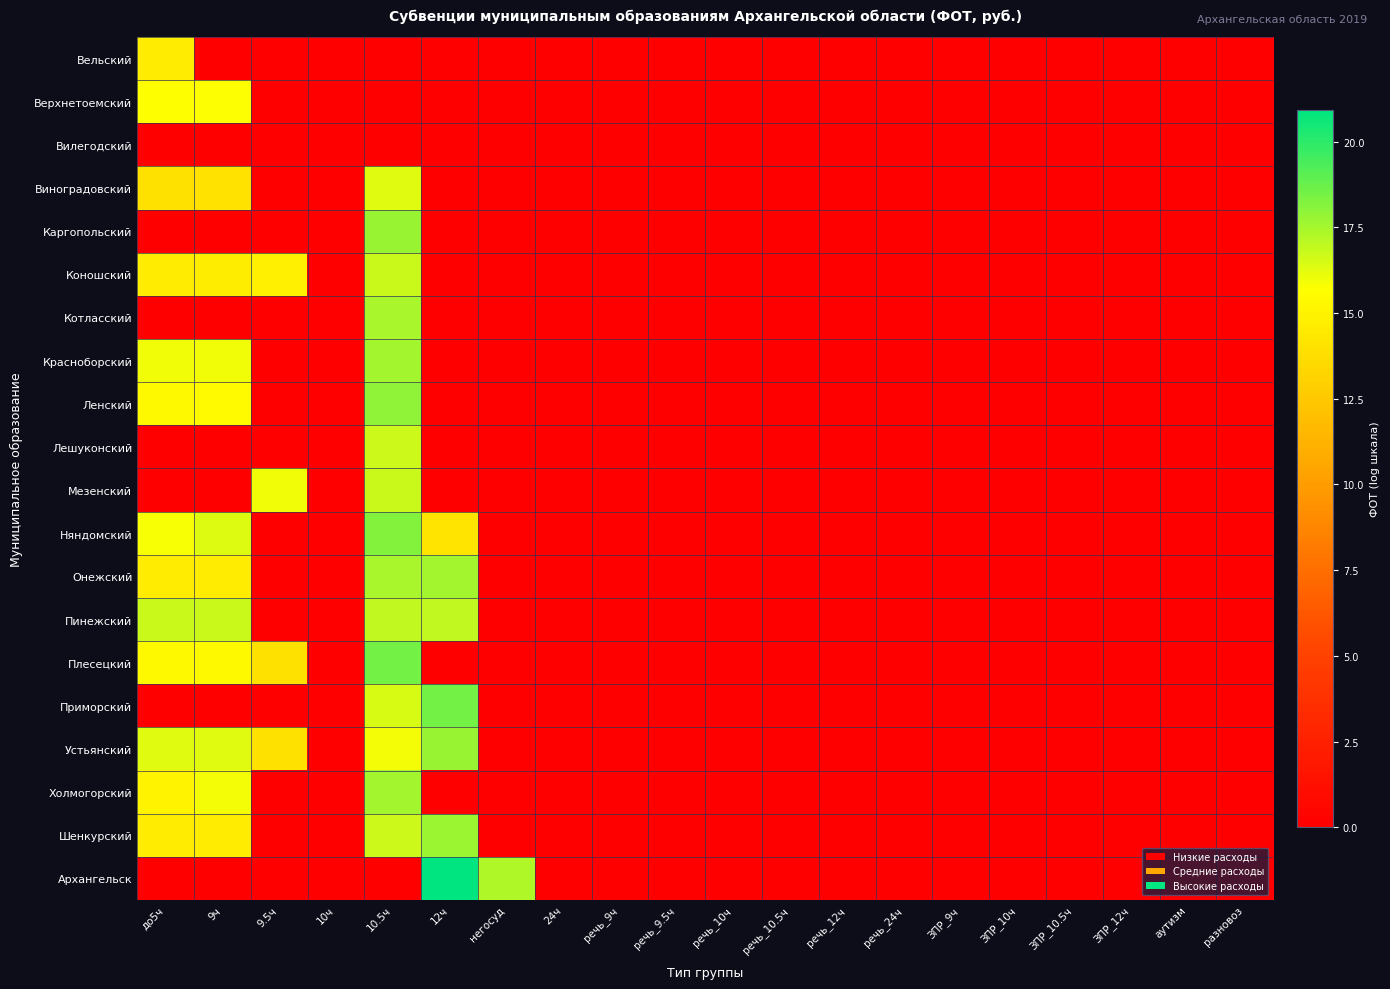

At how many categories does at least one series exceed 14?

6